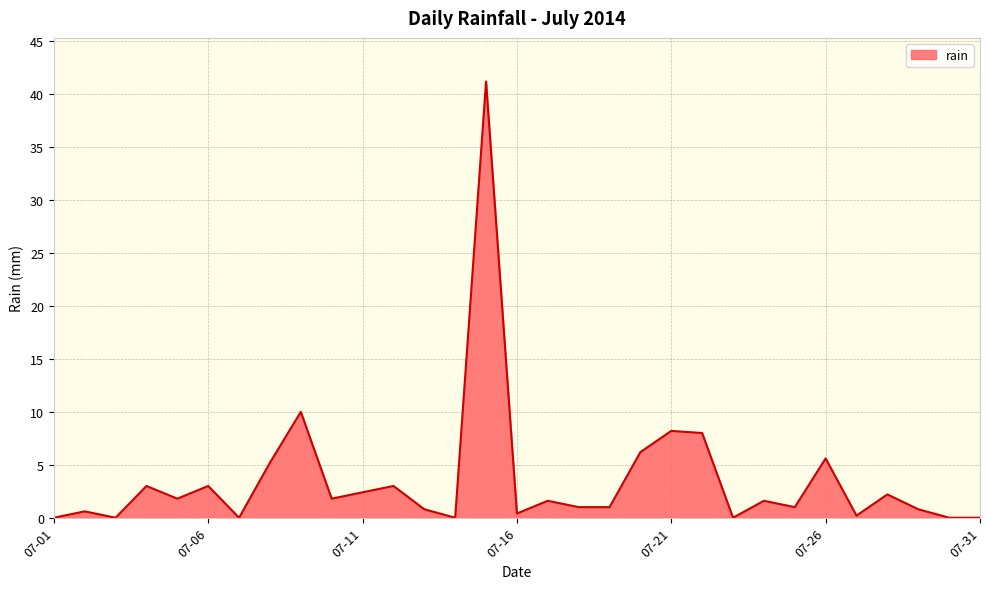

What is the difference between the maximum and minimum values?

41.2